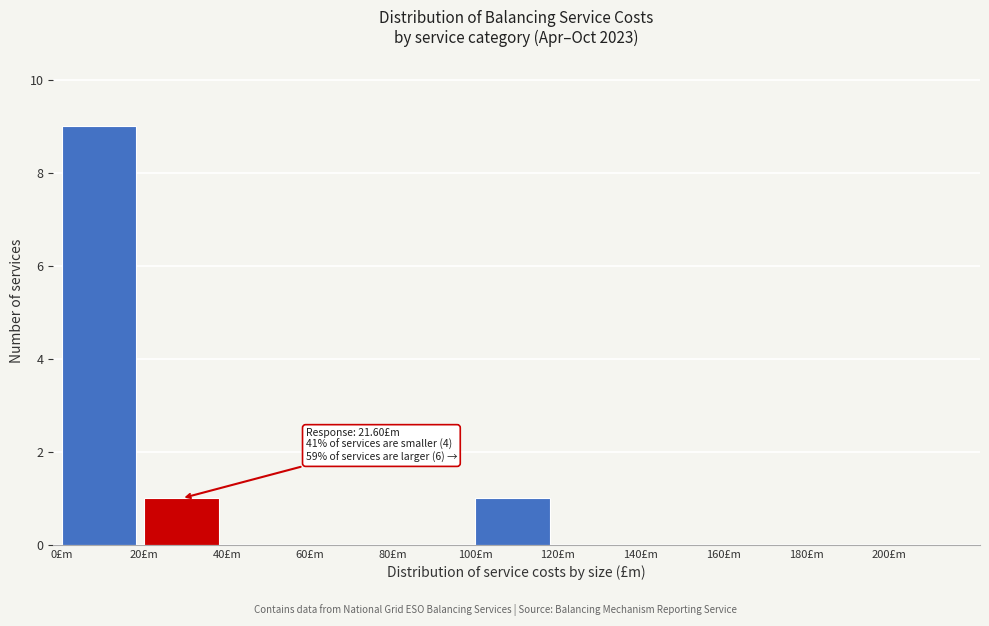

Over which range of the x-axis is the bar tallest?

0 to 20